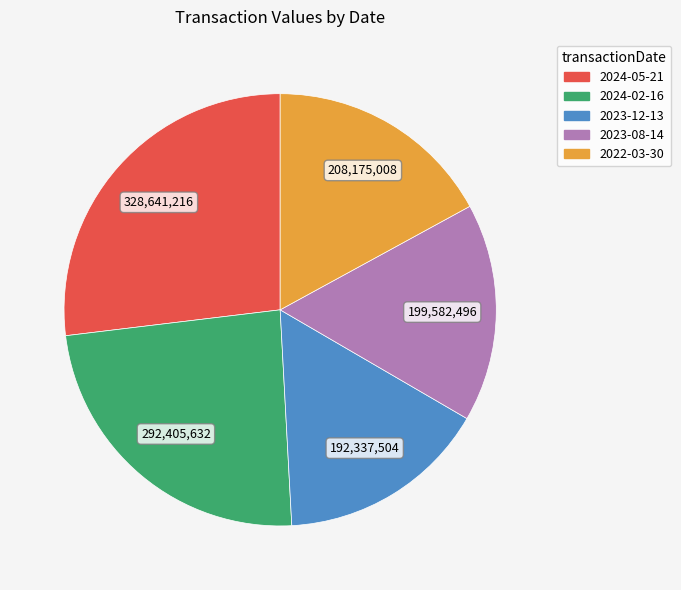

Is it true that 2023-08-14 is 7% of the pie?

False